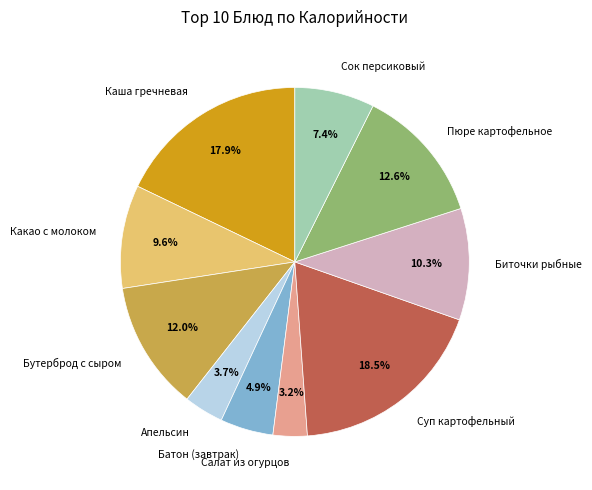

To the nearest percent, what percentage of the pie is Пюре картофельное?

13%